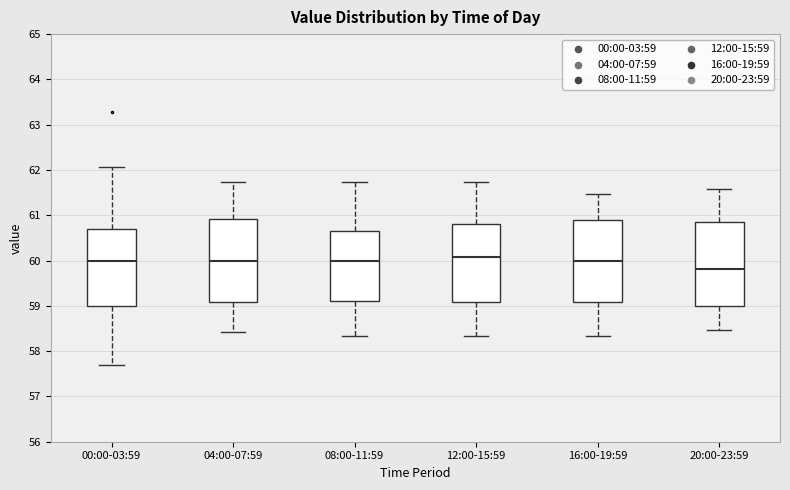

Which box's median line is the lowest?

20:00-23:59